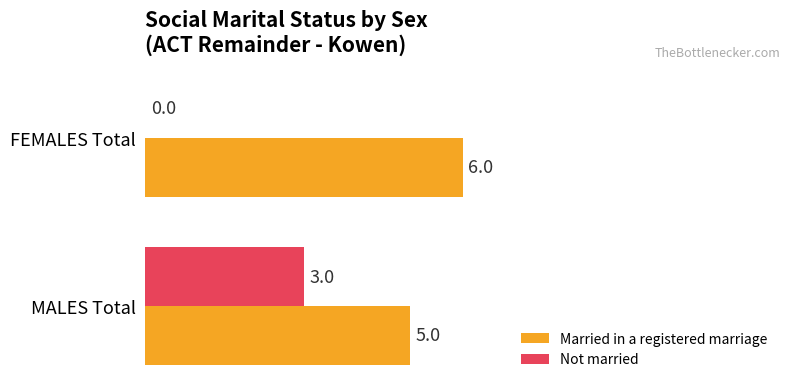

Is the value of Not married at FEMALES Total greater than the value of Married in a registered marriage at MALES Total?

No